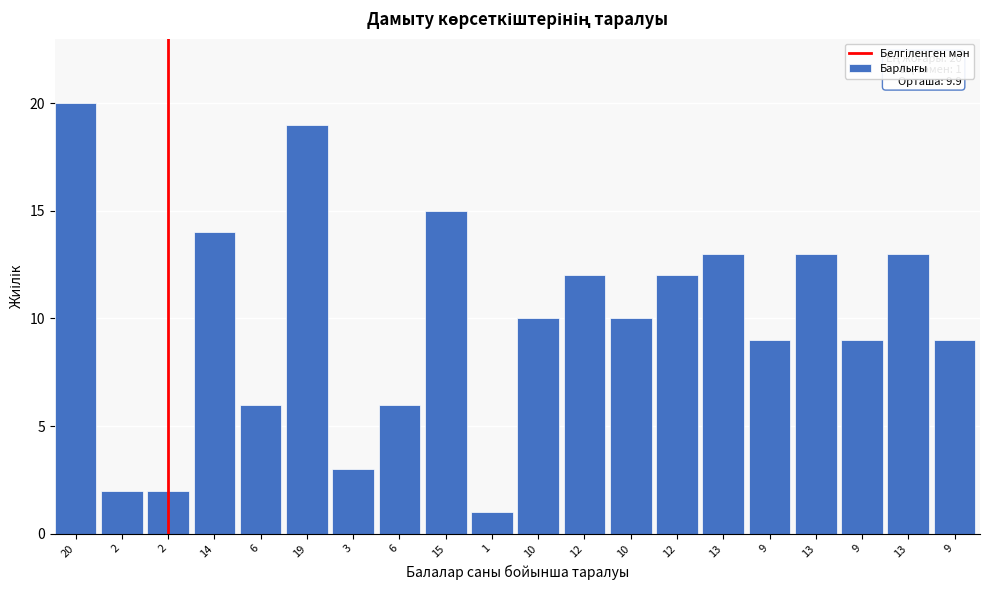

Does the chart contain any negative values?

No